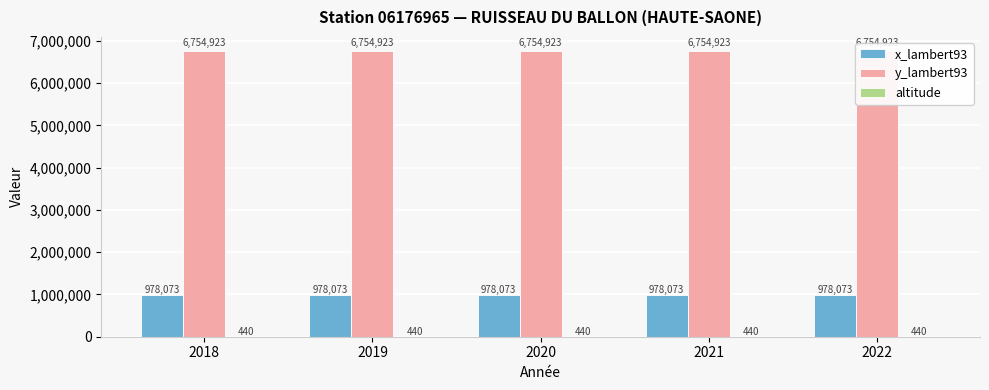

At which label does x_lambert93 reach its minimum?

2018